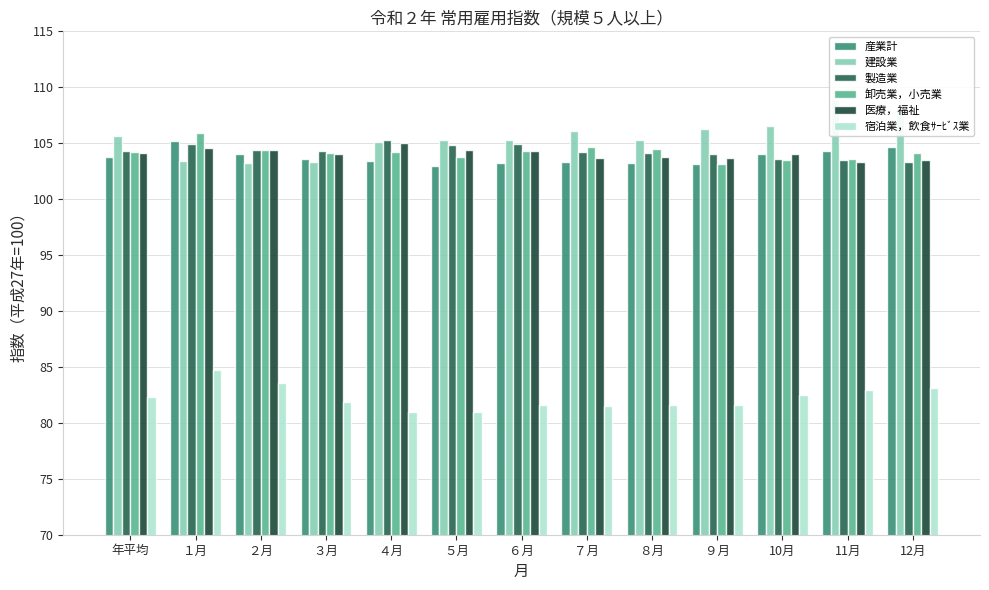

List the series in order of their peak value, lowest first.

宿泊業，飲食ｻｰﾋﾞｽ業, 医療，福祉, 産業計, 製造業, 卸売業，小売業, 建設業